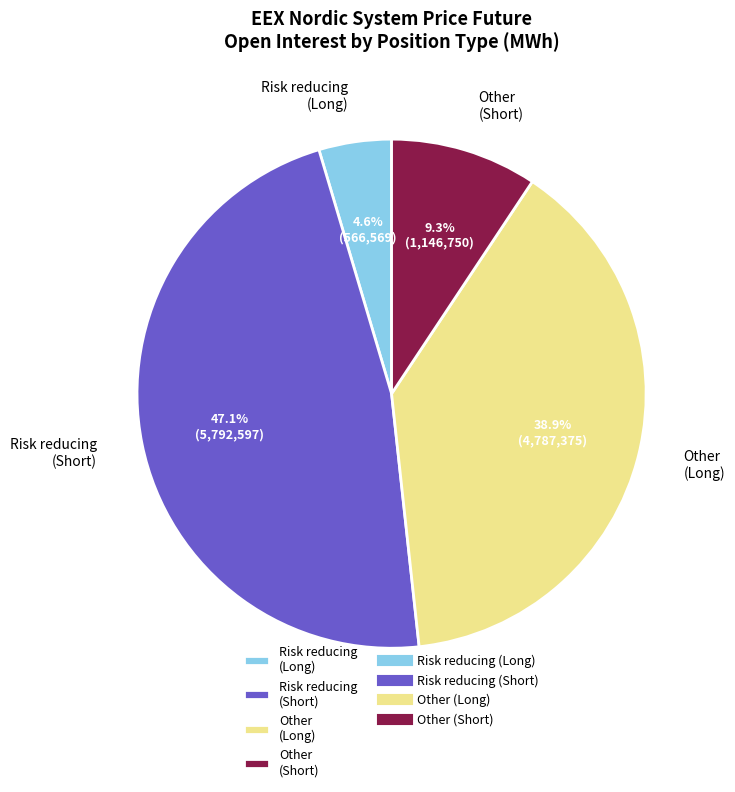

Rank the categories by value from lowest to highest.

Risk reducing (Long), Other (Short), Other (Long), Risk reducing (Short)